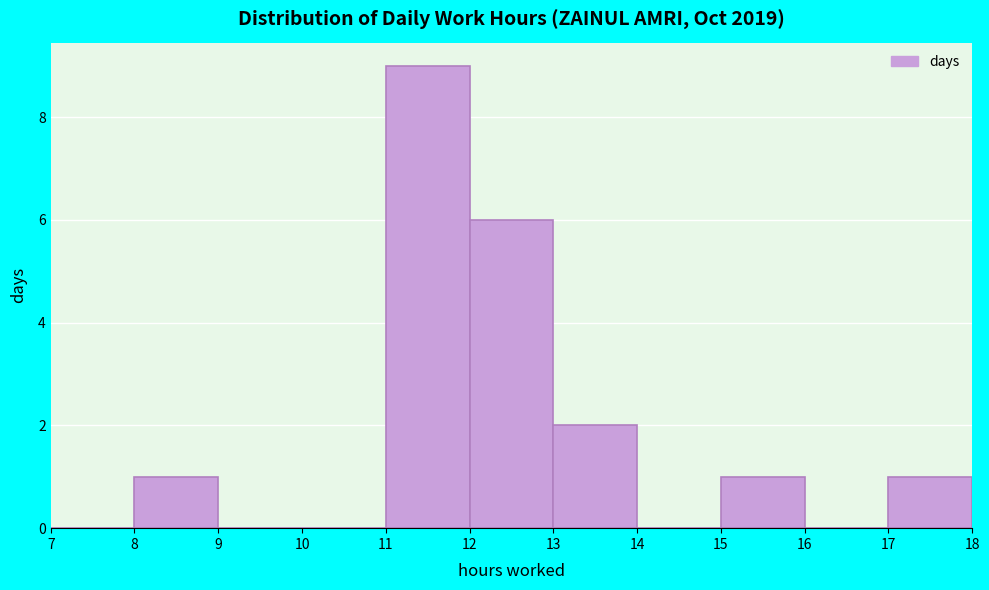

Reading left to right, list every bar in this chart as the range it spans on the x-axis followed by its height. The values are not printed on the chart, so give them approximately, as read against the axis.

7 to 8: 0
8 to 9: 1
9 to 10: 0
10 to 11: 0
11 to 12: 9
12 to 13: 6
13 to 14: 2
14 to 15: 0
15 to 16: 1
16 to 17: 0
17 to 18: 1